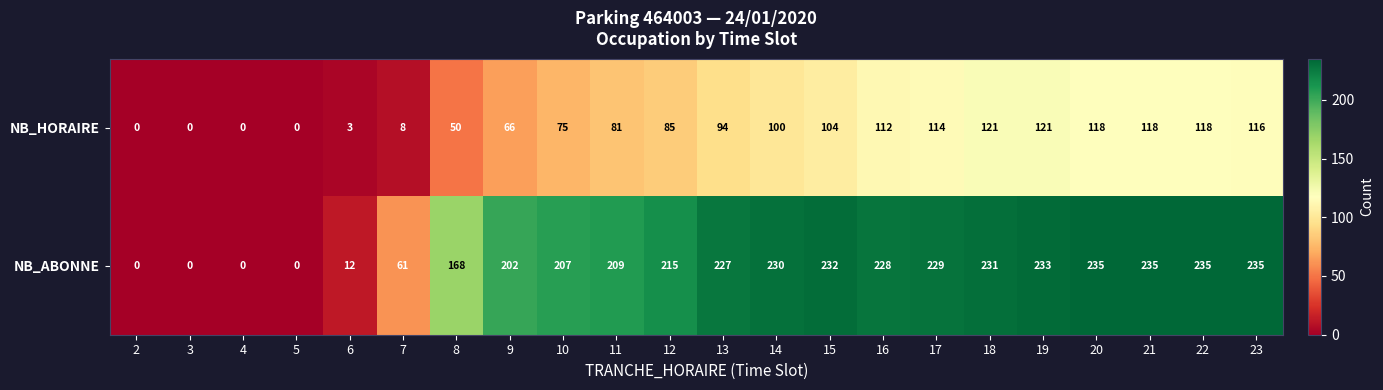

List the series in order of their peak value, lowest first.

NB_HORAIRE, NB_ABONNE